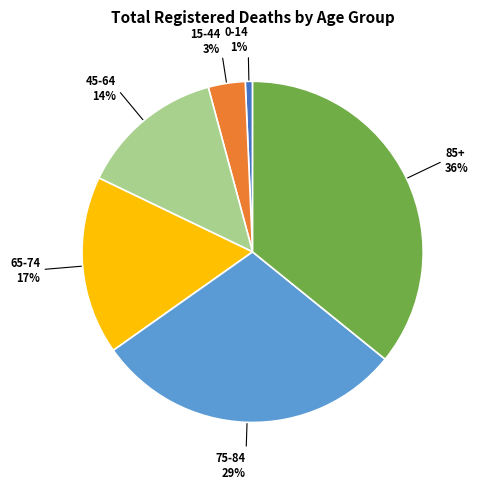

Count the number of slices in the pie.

6